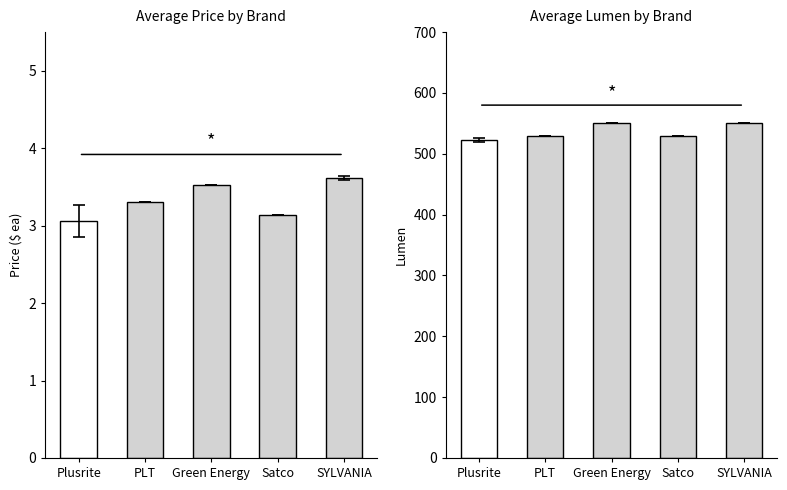

At which category does the chart reach its minimum across all series?

Plusrite